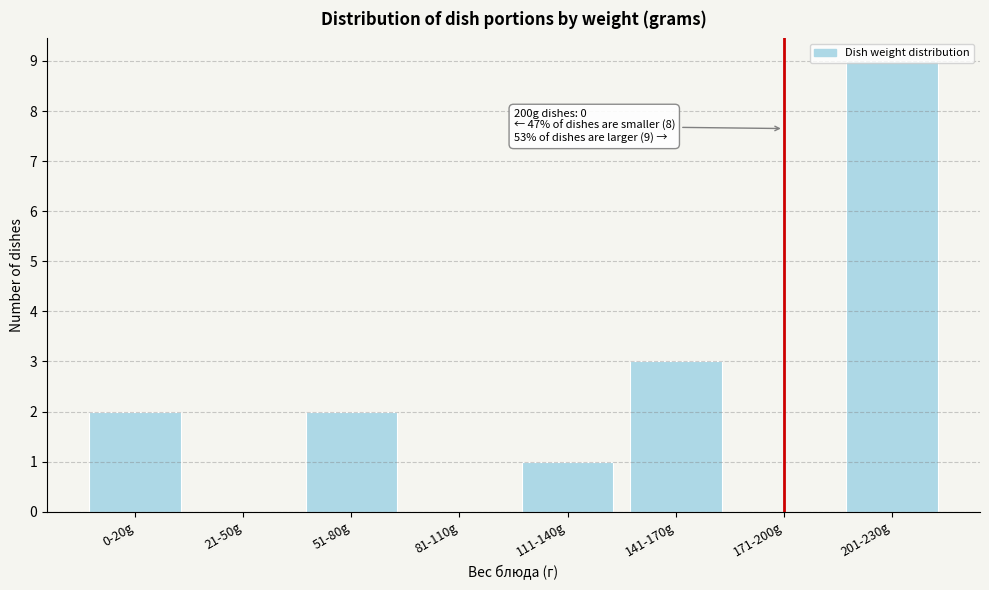

Where is the data nearest to the value 4?

141-170g